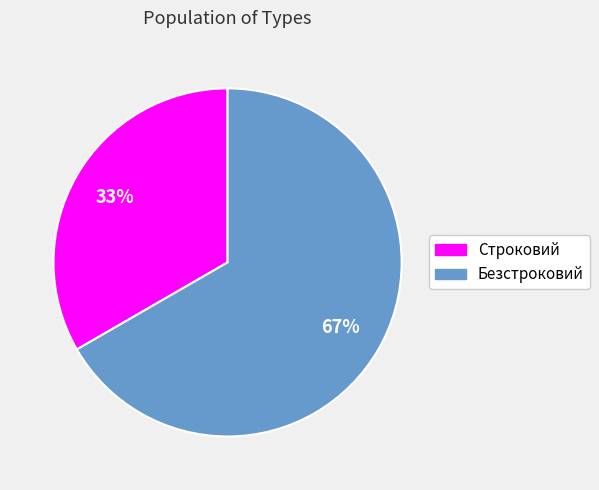

Between Безстроковий and Строковий, which is larger?

Безстроковий